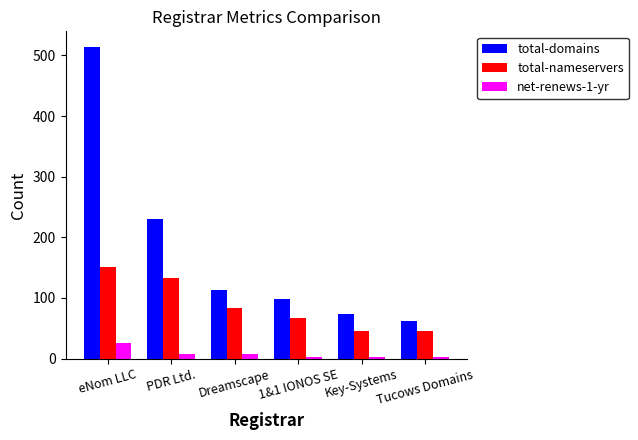

Which series has the largest total across all categories?

total-domains